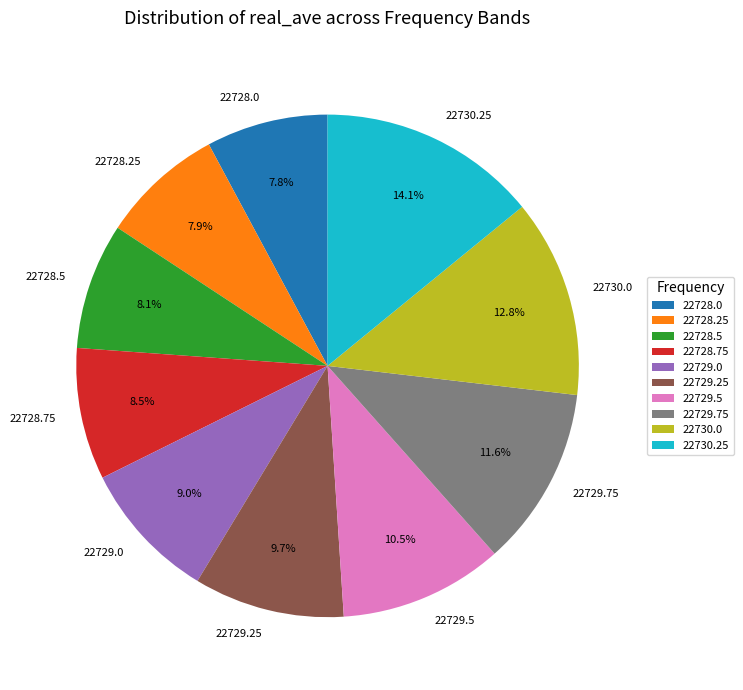

Is there a majority slice in this chart?

No